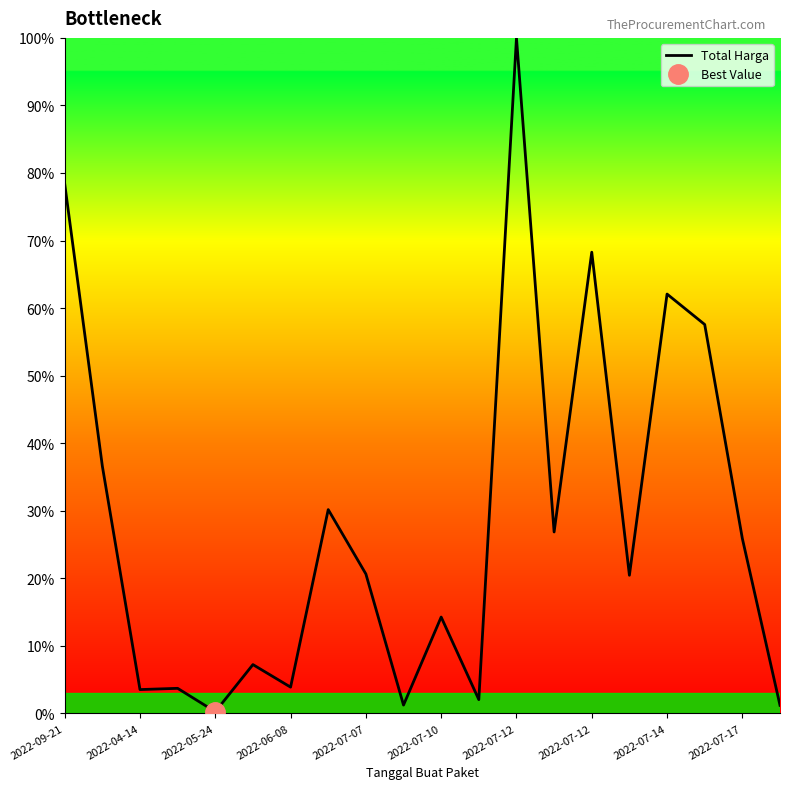

List the labels in order of value, largest first.

12, 2022-09-21, 14, 16, 17, 2022-04-14, 2022-07-12, 13, 18, 2022-07-14, 15, 10, 2022-07-10, 2022-07-12, 2022-06-08, 2022-05-24, 11, 2022-07-17, 19, 2022-07-07